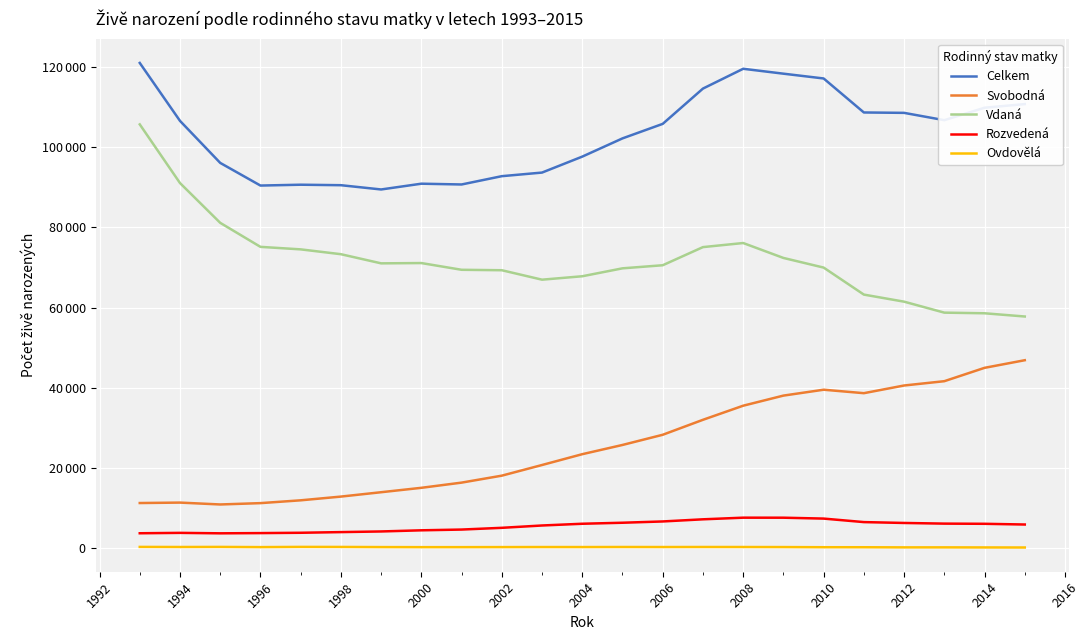

True or false: Svobodná and Rozvedená cross at least once.

False